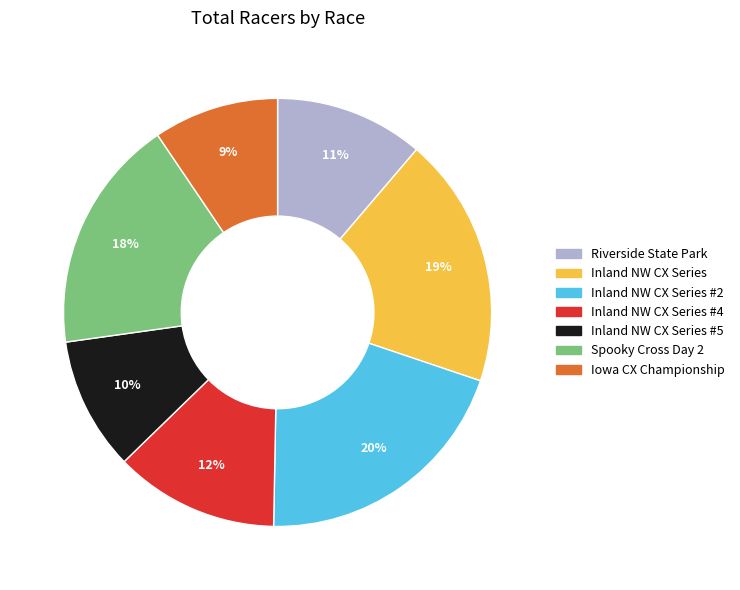

Is there any slice that represents more than half of the pie?

No